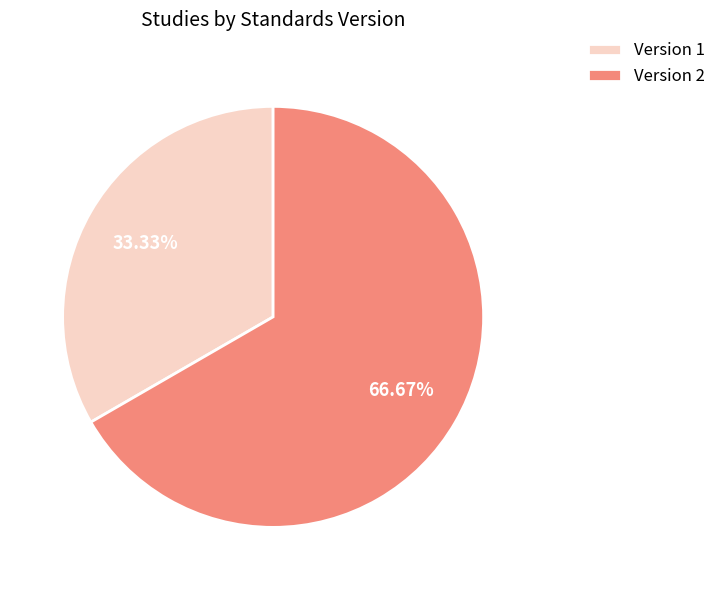

Is Version 1 the majority of the pie?

No